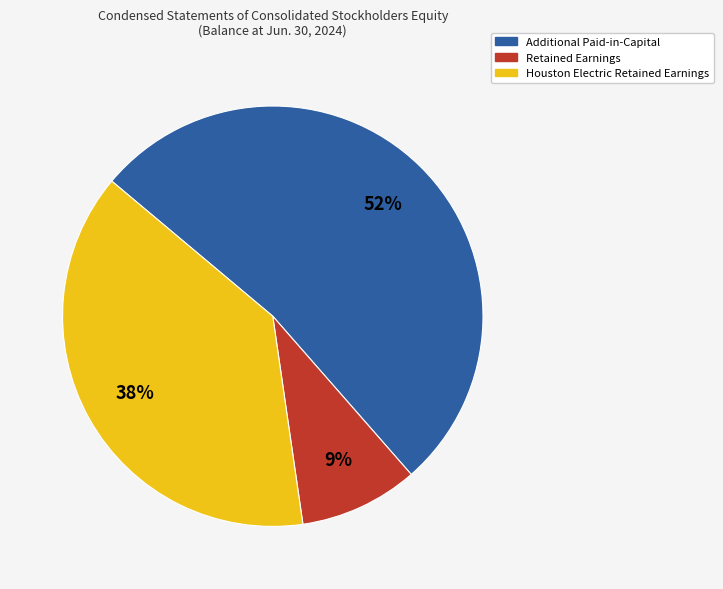

How many slices are in this pie chart?

3